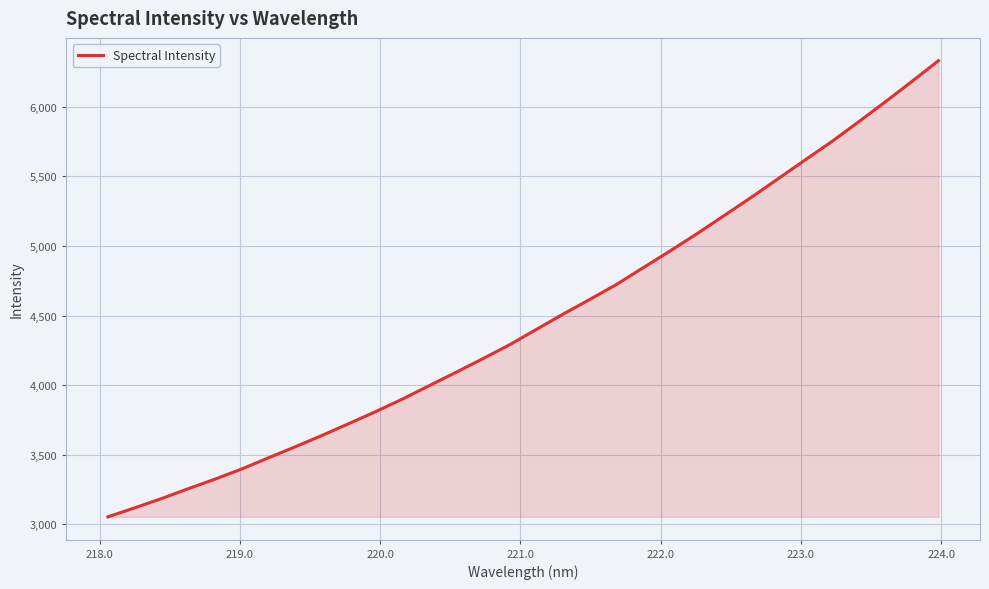

What is the greatest value displayed?

6331.3